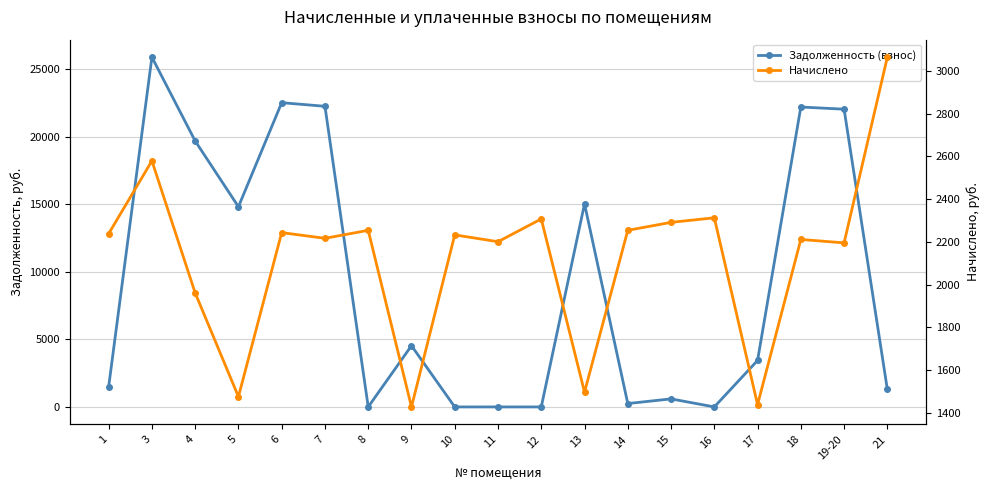

At how many categories does at least one series exceed 20054?

5